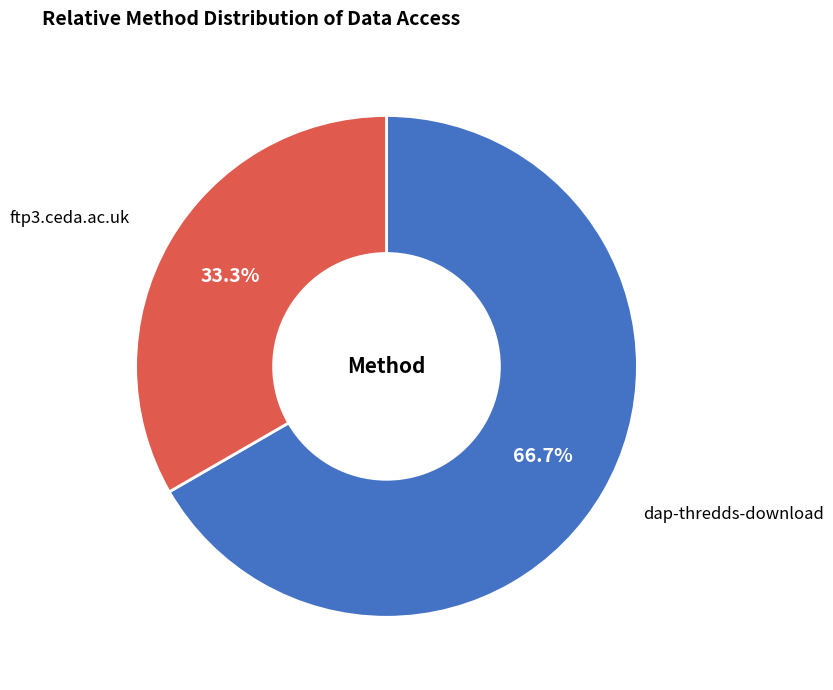

Which has a higher value, dap-thredds-download or ftp3.ceda.ac.uk?

dap-thredds-download